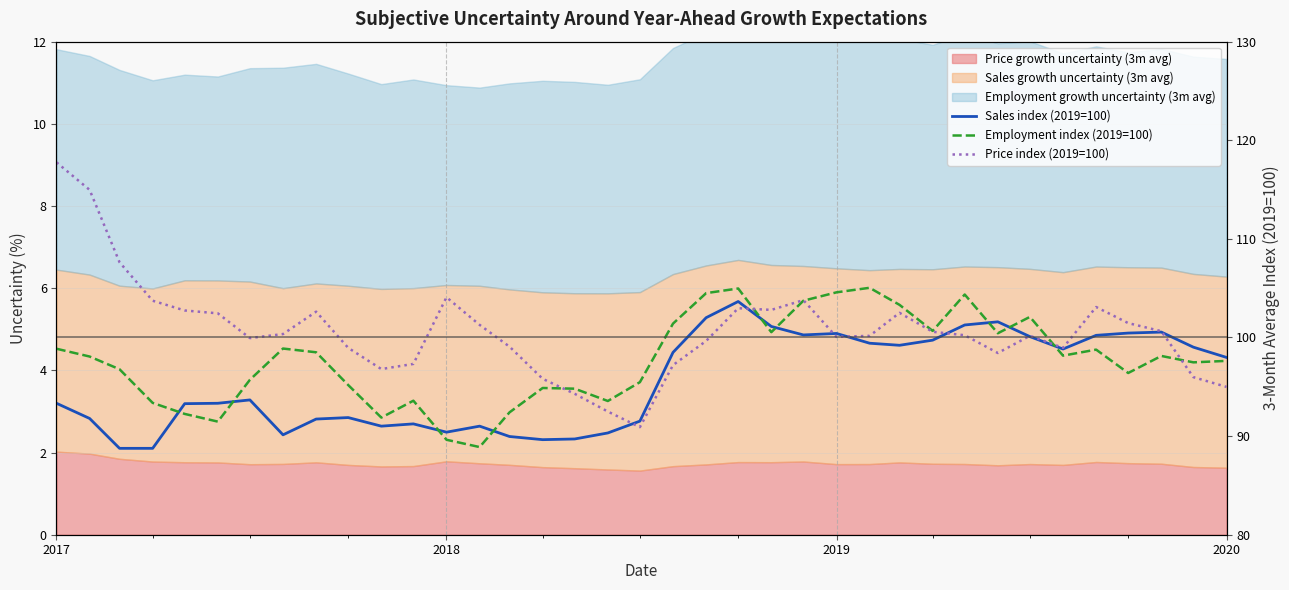

How many lines are shown in the chart?

3